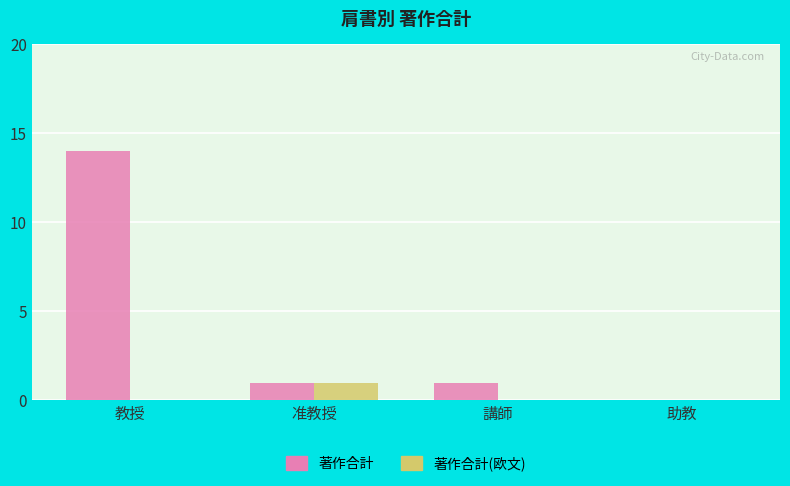

Which category has the highest value in the 著作合計(欧文) series?

准教授